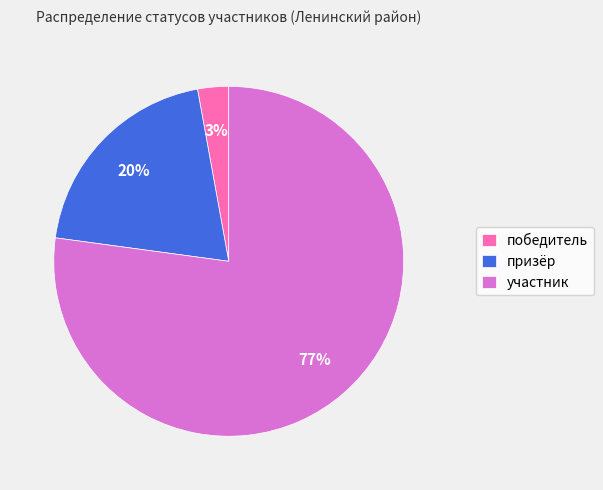

To the nearest percent, what is the difference between the призёр and участник slice percentages?

57%